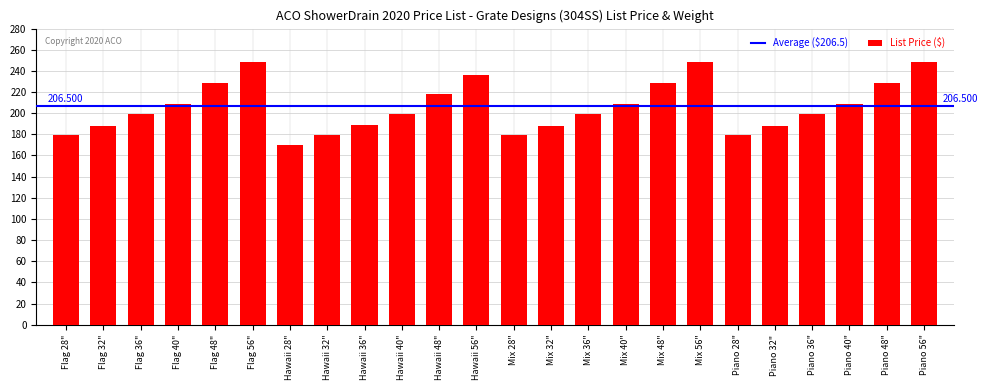

Reading left to right, extract all data points from this chart.

179	188	199	209	229	248	170	179	189	199	218	236	179	188	199	209	229	248	179	188	199	209	229	248